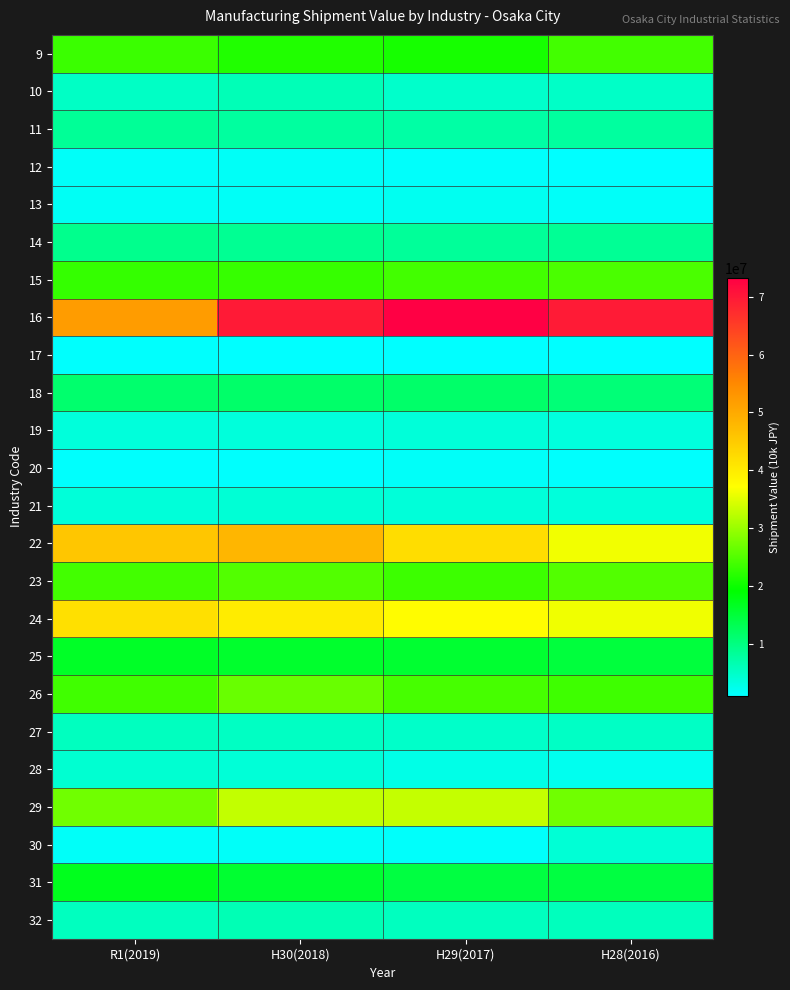

Reading right to left, list all the values displayed in this chart.

9: H28(2016)=23734780	H29(2017)=20625641	H30(2018)=21358008	R1(2019)=23234597
10: H28(2016)=4985645	H29(2017)=4801167	H30(2018)=6138969	R1(2019)=5128609
11: H28(2016)=7800964	H29(2017)=7485241	H30(2018)=7806908	R1(2019)=8452469
12: H28(2016)=1090732	H29(2017)=1321471	H30(2018)=1571645	R1(2019)=1500274
13: H28(2016)=1568756	H29(2017)=2108306	H30(2018)=1692034	R1(2019)=1736571
14: H28(2016)=8580448	H29(2017)=8213083	H30(2018)=8750015	R1(2019)=9144850
15: H28(2016)=24367869	H29(2017)=23771594	H30(2018)=22967792	R1(2019)=22770830
16: H28(2016)=69557226	H29(2017)=73265029	H30(2018)=69731959	R1(2019)=51993520
17: H28(2016)=1005828	H29(2017)=1112952	H30(2018)=1141861	R1(2019)=1232810
18: H28(2016)=10630110	H29(2017)=11635957	H30(2018)=11673621	R1(2019)=11318119
19: H28(2016)=3525268	H29(2017)=3697910	H30(2018)=3562045	R1(2019)=3549520
20: H28(2016)=1259675	H29(2017)=1440741	H30(2018)=1195352	R1(2019)=1272783
21: H28(2016)=3587986	H29(2017)=3769122	H30(2018)=4003004	R1(2019)=3726585
22: H28(2016)=36149325	H29(2017)=42129836	H30(2018)=48031020	R1(2019)=45700138
23: H28(2016)=24924527	H29(2017)=23348673	H30(2018)=24997884	R1(2019)=23776356
24: H28(2016)=36064793	H29(2017)=37536615	H30(2018)=39859321	R1(2019)=41773608
25: H28(2016)=14698571	H29(2017)=15607070	H30(2018)=15883800	R1(2019)=16353482
26: H28(2016)=23581029	H29(2017)=24129311	H30(2018)=26436955	R1(2019)=23641077
27: H28(2016)=5132152	H29(2017)=4896971	H30(2018)=5255673	R1(2019)=5575747
28: H28(2016)=2135538	H29(2017)=2761806	H30(2018)=3890097	R1(2019)=4324112
29: H28(2016)=27082159	H29(2017)=33003714	H30(2018)=32852694	R1(2019)=27095808
30: H28(2016)=3972724	H29(2017)=1413627	H30(2018)=1494025	R1(2019)=1485676
31: H28(2016)=14551289	H29(2017)=14481035	H30(2018)=15544518	R1(2019)=17070433
32: H28(2016)=5792394	H29(2017)=5605458	H30(2018)=6286815	R1(2019)=5613287